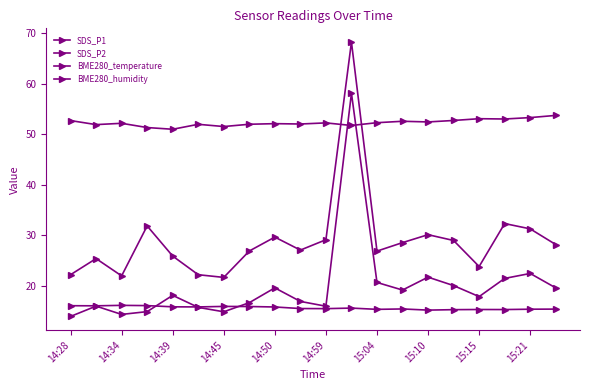

True or false: SDS_P1 and BME280_temperature cross at least once.

False